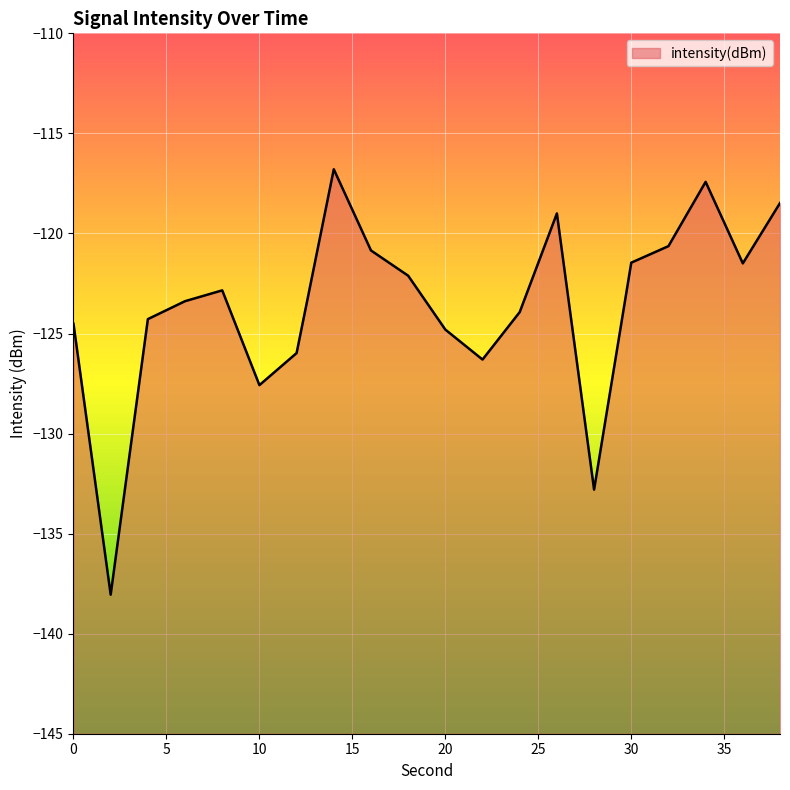

How many interior local valleys (lower than both neighbors) does the data have?

5